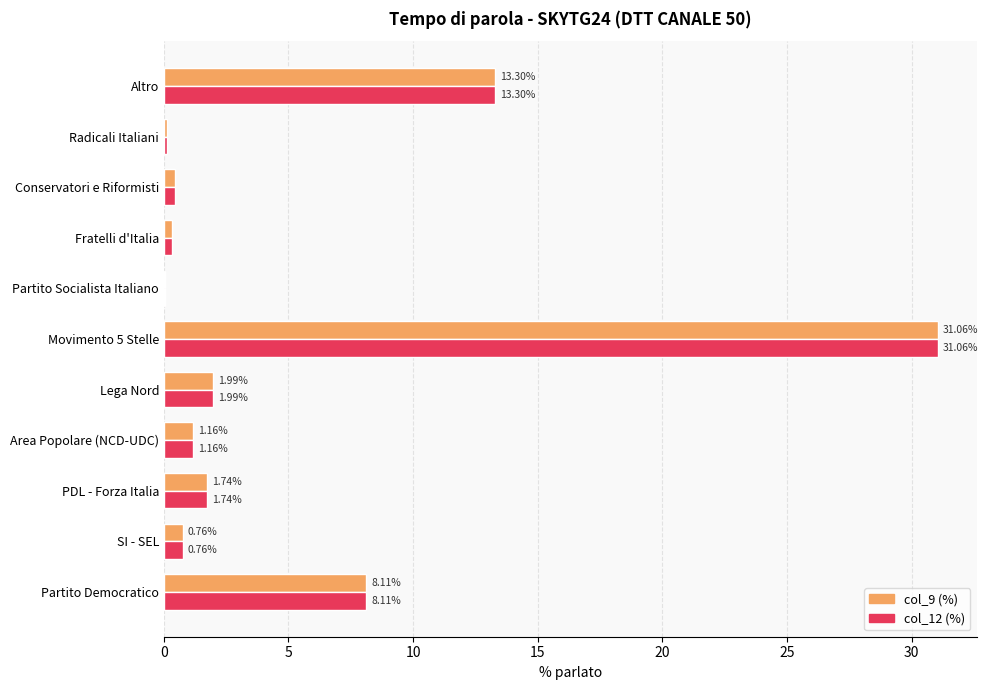

At which category is the sum across all series the highest?

Movimento 5 Stelle